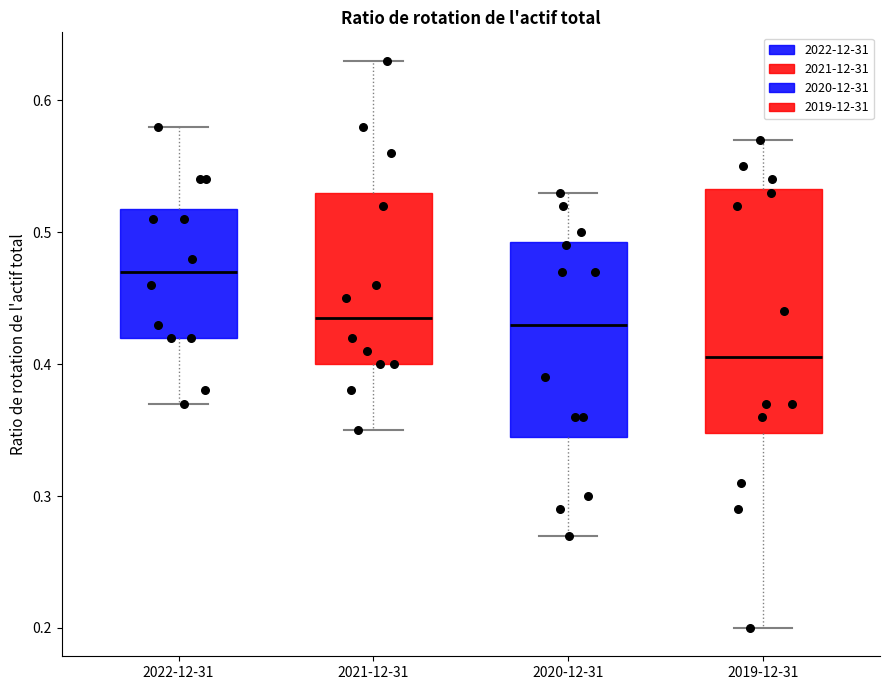

Reading left to right, transcribe this box plot: for each box, give where its median line is, the range the box spans, and where its two whiskers end, as read against the y-axis. The values are not printed on the chart, so give them approximately, as read against the axis.

2022-12-31: median 0.47, box 0.42 to 0.52, whiskers 0.37 to 0.58
2021-12-31: median 0.44, box 0.40 to 0.53, whiskers 0.35 to 0.63
2020-12-31: median 0.43, box 0.35 to 0.49, whiskers 0.27 to 0.53
2019-12-31: median 0.41, box 0.35 to 0.53, whiskers 0.20 to 0.57